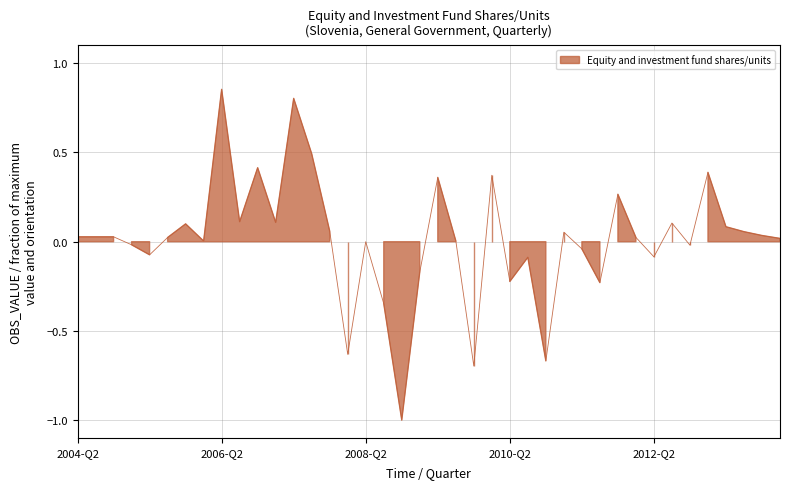

How many interior local peaks (higher than both neighbors) does the data have?

13